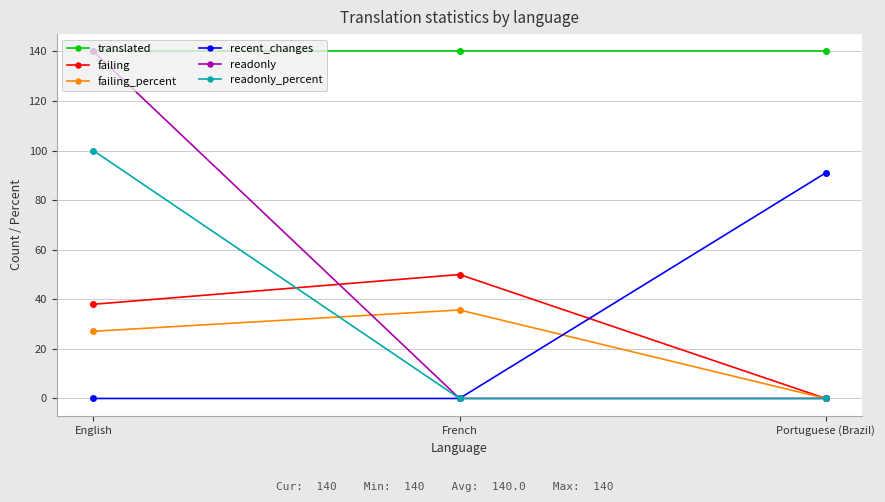

What is the highest value of the readonly series?

140.0